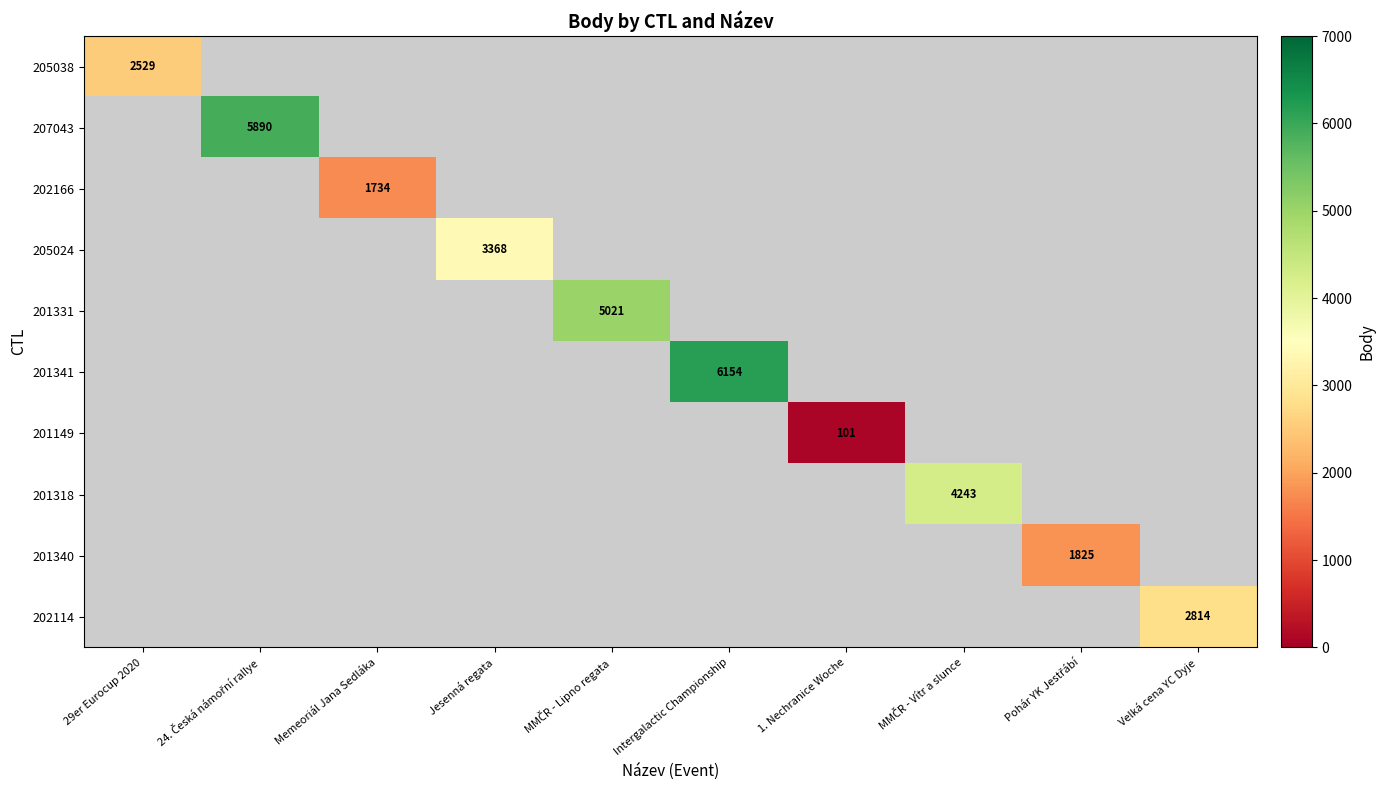

How many categories are shown in the chart?

10